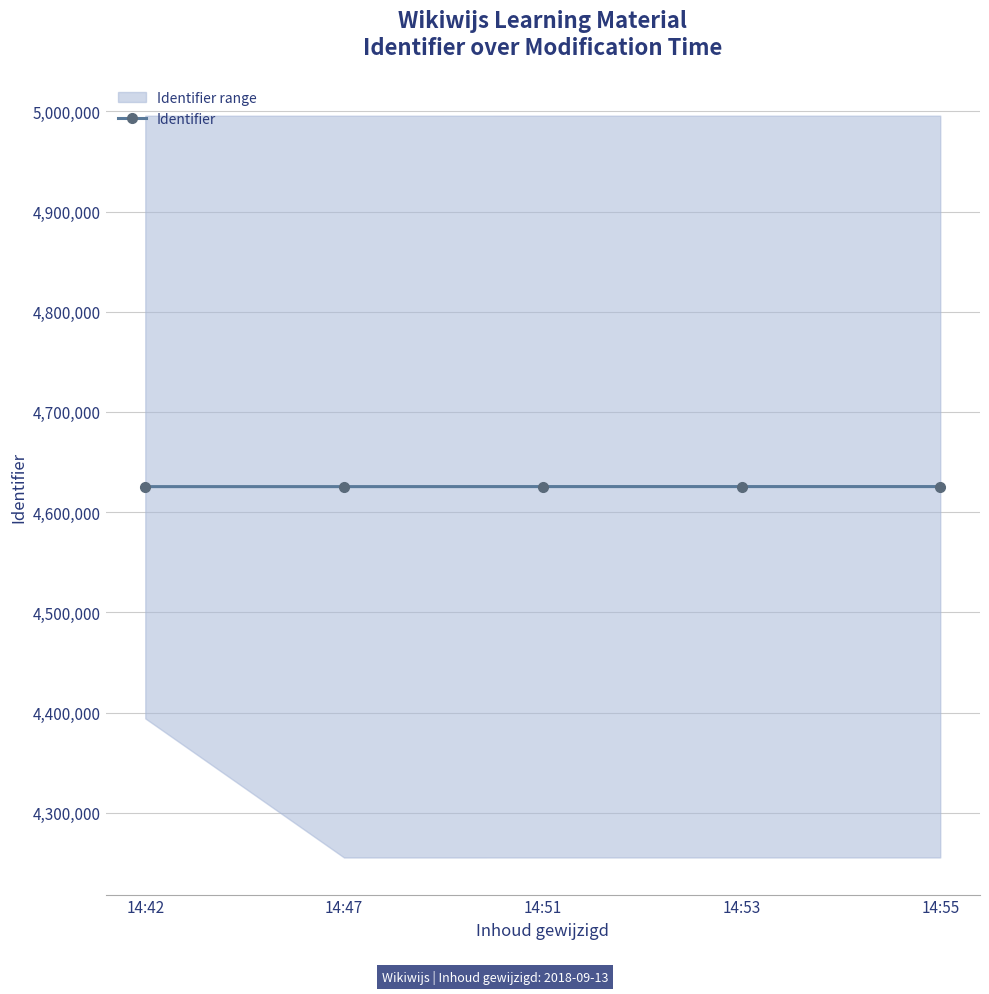

How many data points are less than 4625551?

2